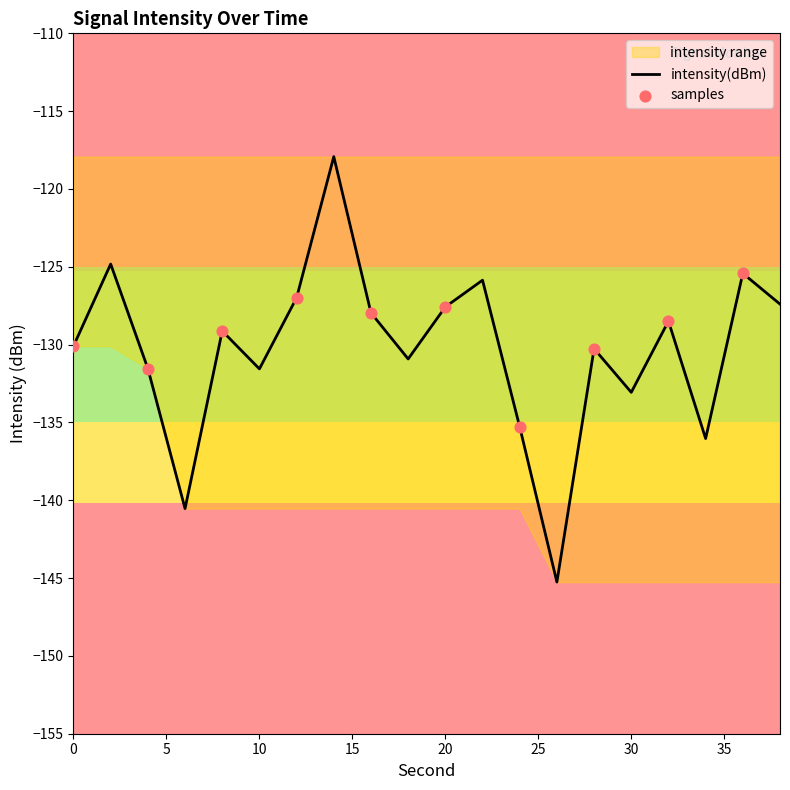

Which series reaches the minimum Y coordinate?

intensity(dBm)